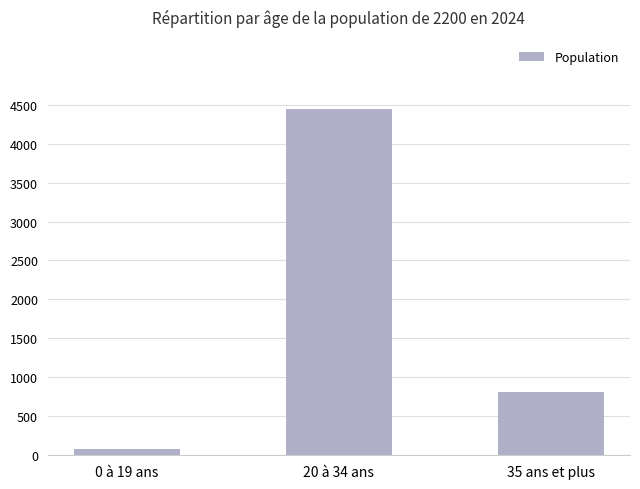

What is the sum of all values?

5336